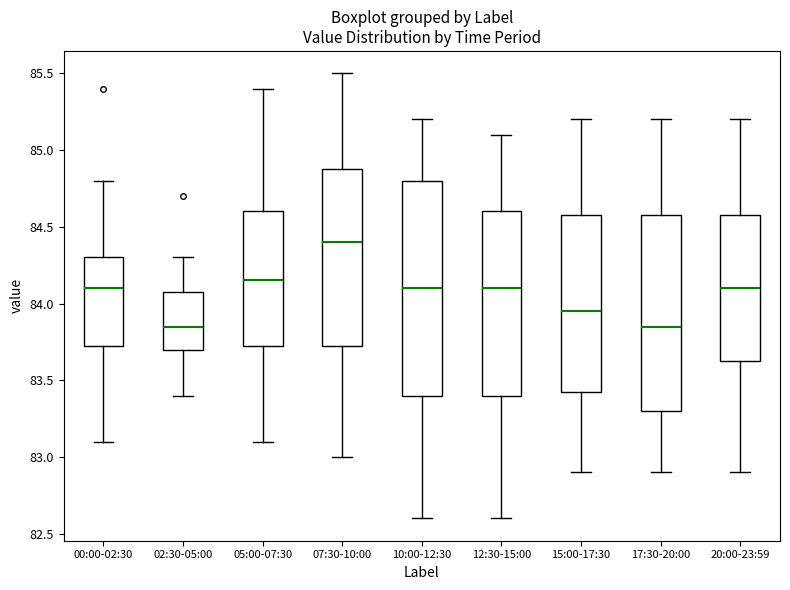

Reading left to right, read every box against the y-axis: the position of its median line, the range the box covers, and the ends of its whiskers. The values are not printed on the chart, so give them approximately, as read against the axis.

00:00-02:30: median 84.10, box 83.75 to 84.30, whiskers 83.10 to 84.80
02:30-05:00: median 83.85, box 83.70 to 84.10, whiskers 83.40 to 84.30
05:00-07:30: median 84.15, box 83.75 to 84.60, whiskers 83.10 to 85.40
07:30-10:00: median 84.40, box 83.75 to 84.90, whiskers 83.00 to 85.50
10:00-12:30: median 84.10, box 83.40 to 84.80, whiskers 82.60 to 85.20
12:30-15:00: median 84.10, box 83.40 to 84.60, whiskers 82.60 to 85.10
15:00-17:30: median 83.95, box 83.45 to 84.60, whiskers 82.90 to 85.20
17:30-20:00: median 83.85, box 83.30 to 84.60, whiskers 82.90 to 85.20
20:00-23:59: median 84.10, box 83.65 to 84.60, whiskers 82.90 to 85.20